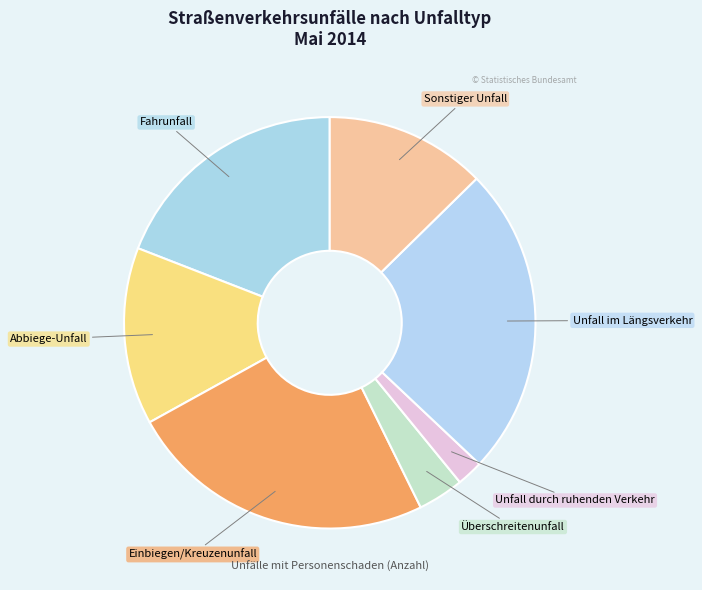

Combined, do Überschreitenunfall and Unfall im Längsverkehr account for over 50%?

No